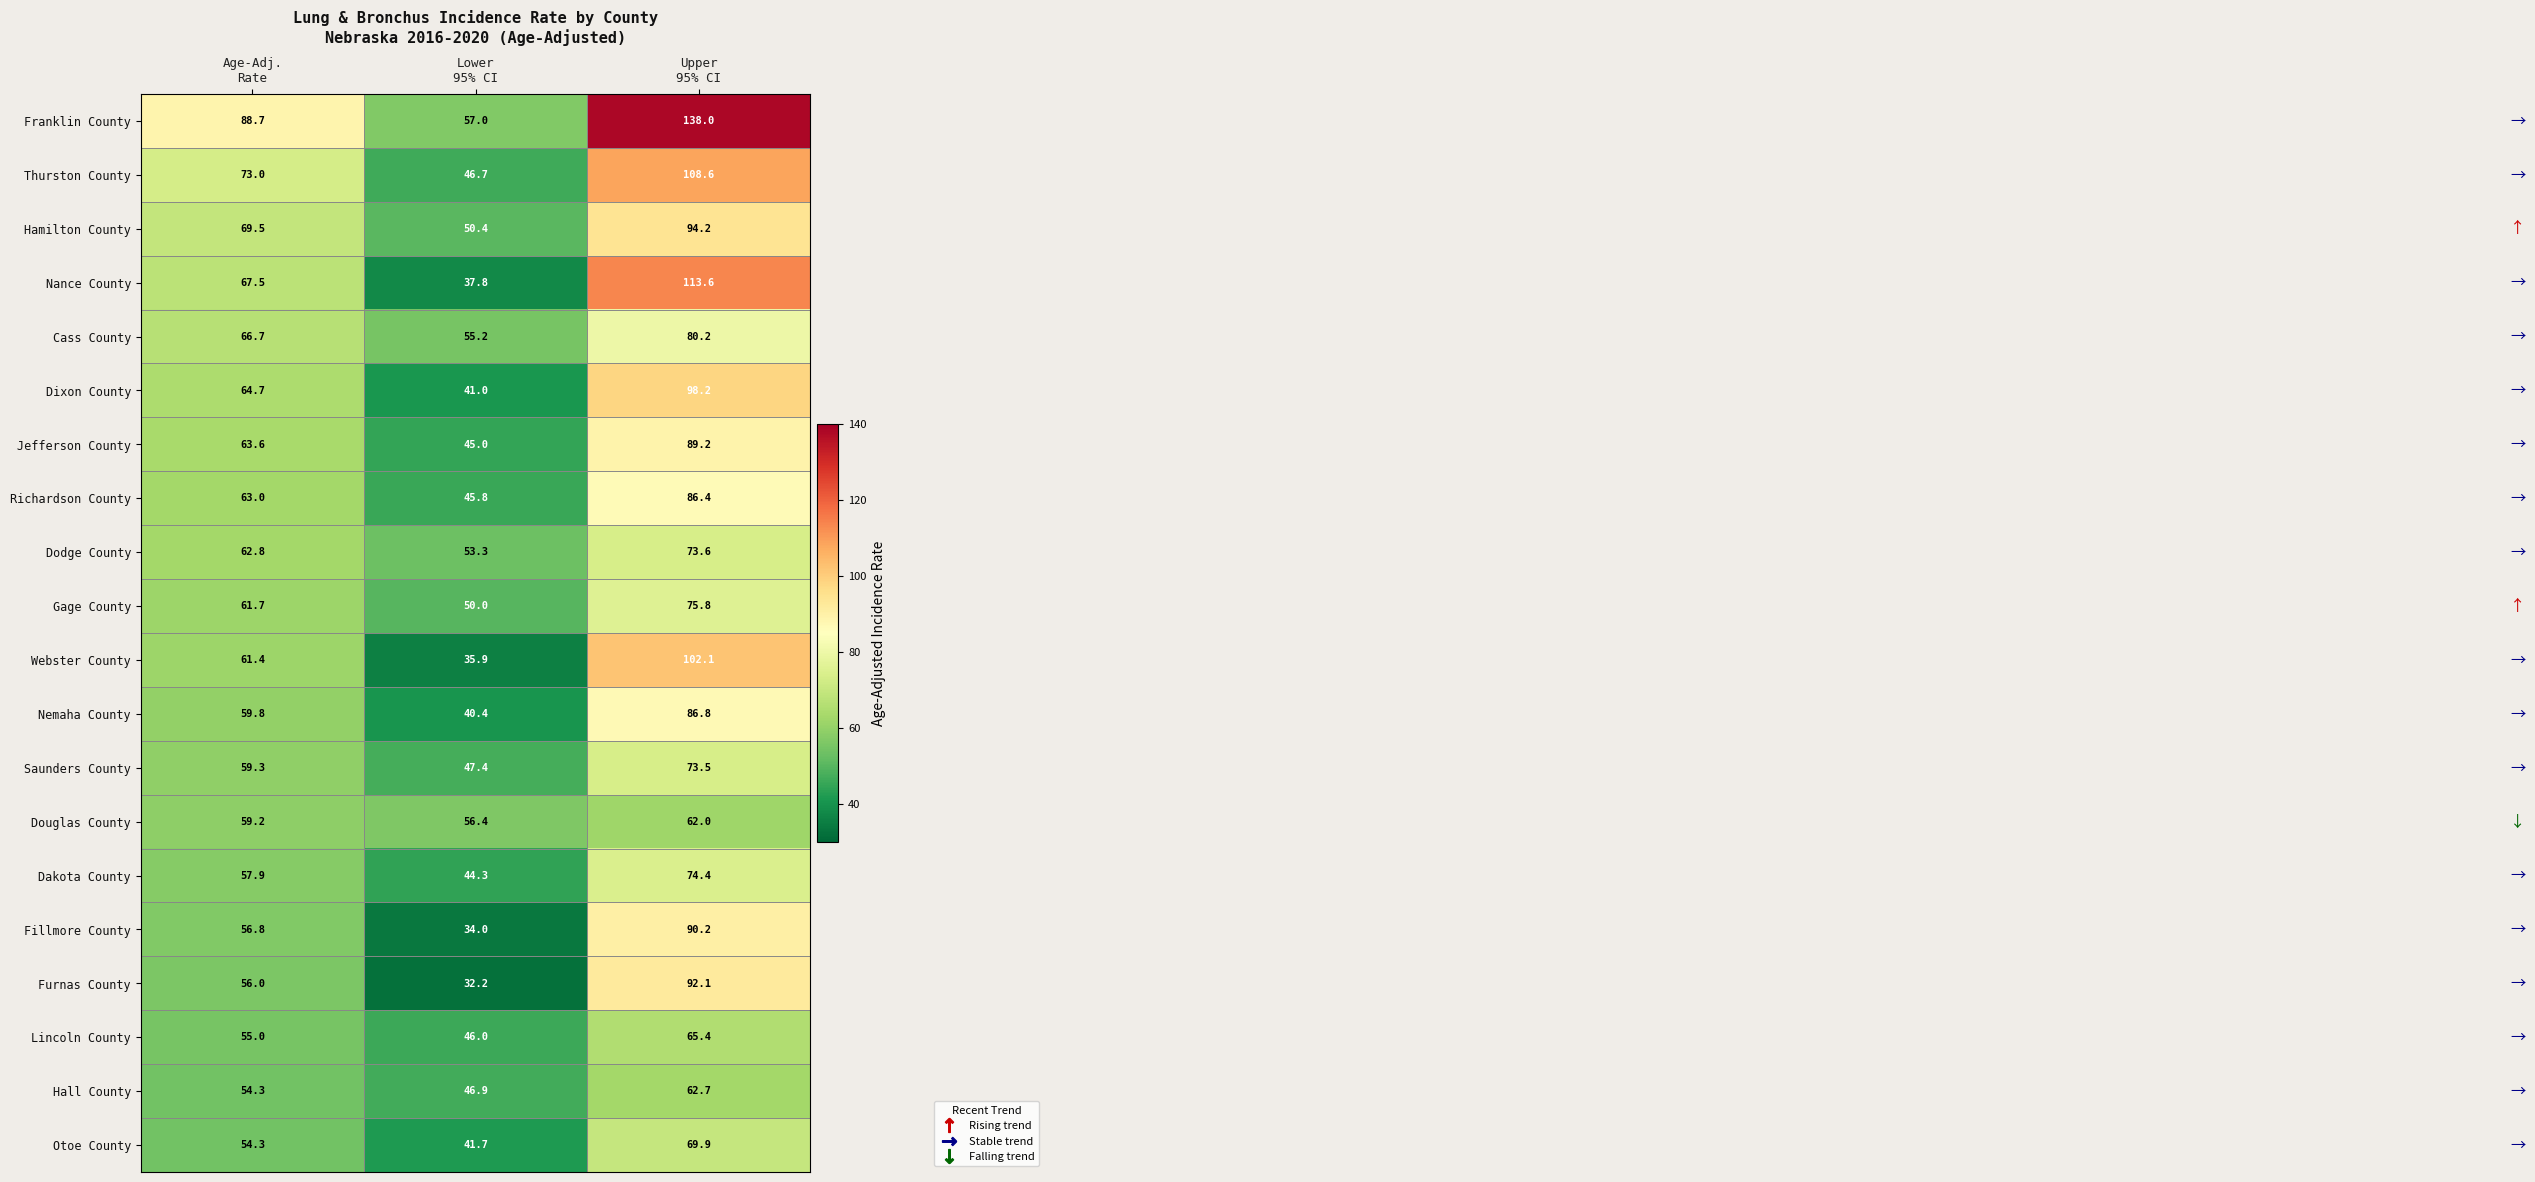

How many series are shown in this chart?

20